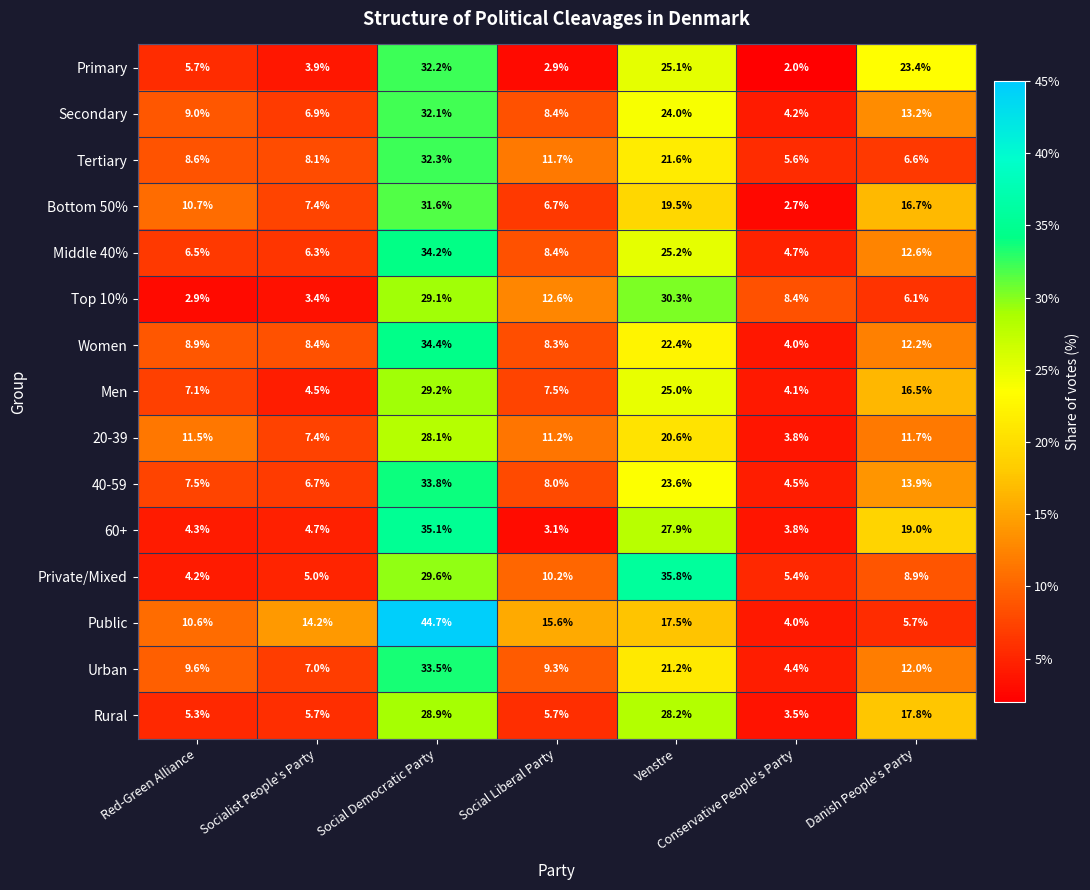

The Men series shows 40.3 at Venstre. True or false?

False